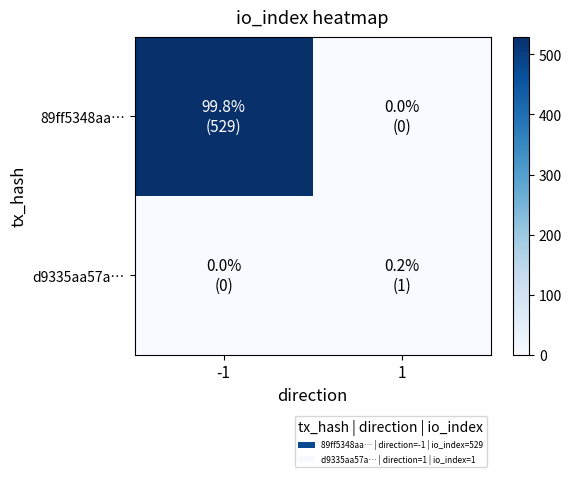

Which series has the largest range (max minus min)?

89ff5348aa…